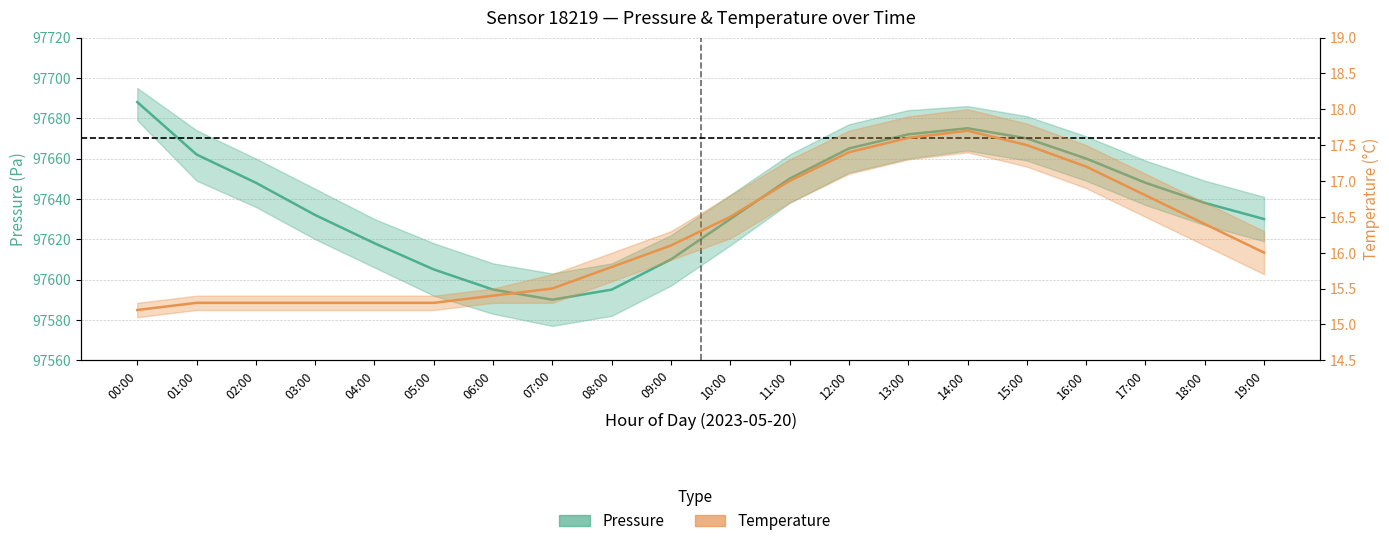

At 15:00, list the series in order from largest to smallest.

Pressure (Pa), Temperature (°C)